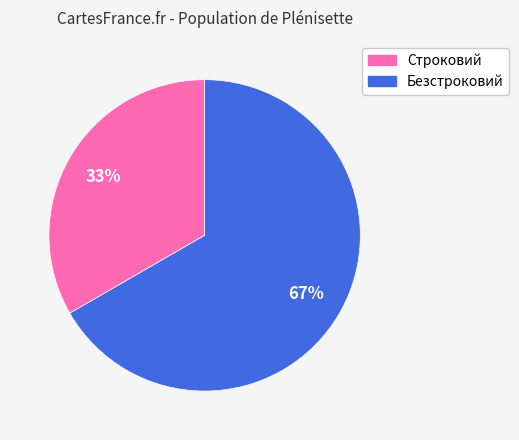

Is it true that Строковий is 27% of the pie?

False